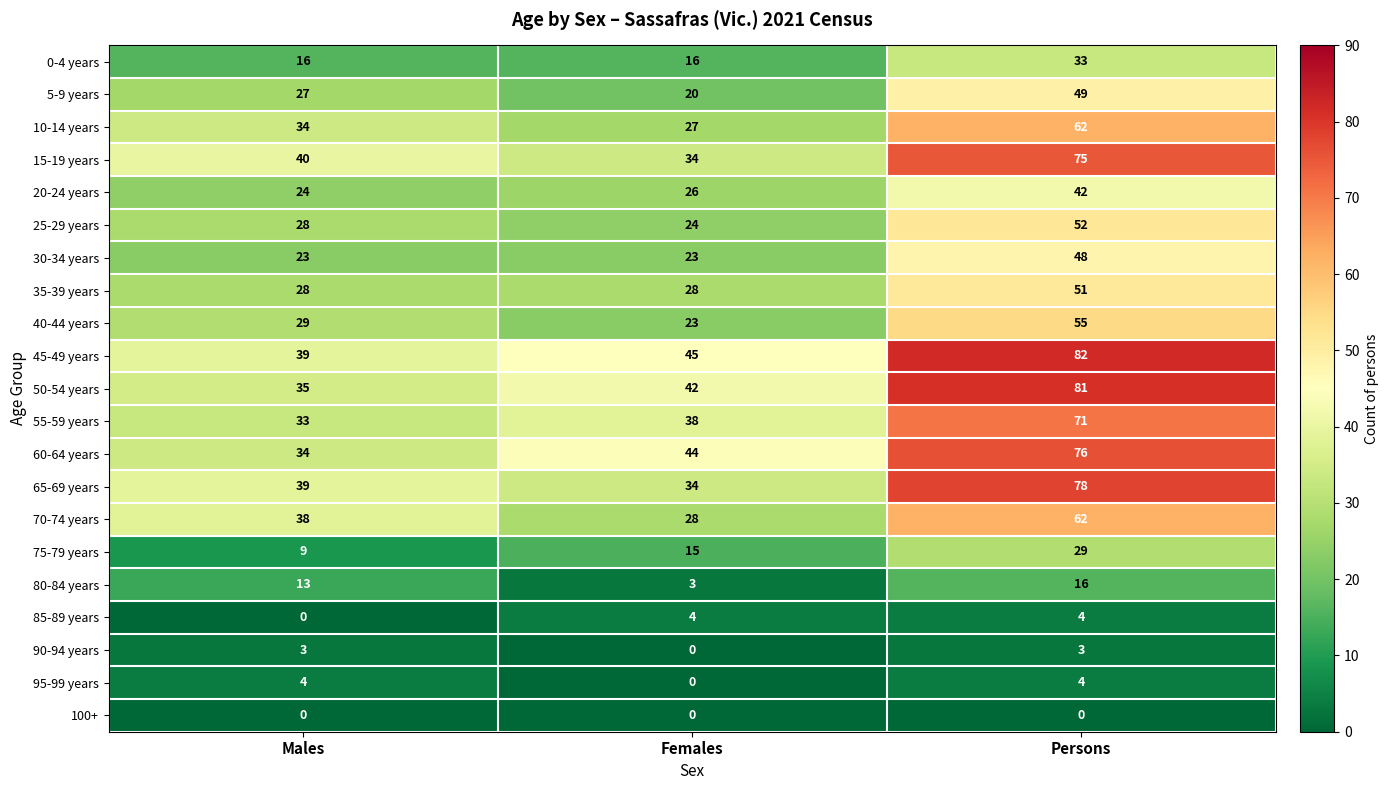

What is the total value across all series at Males?

496